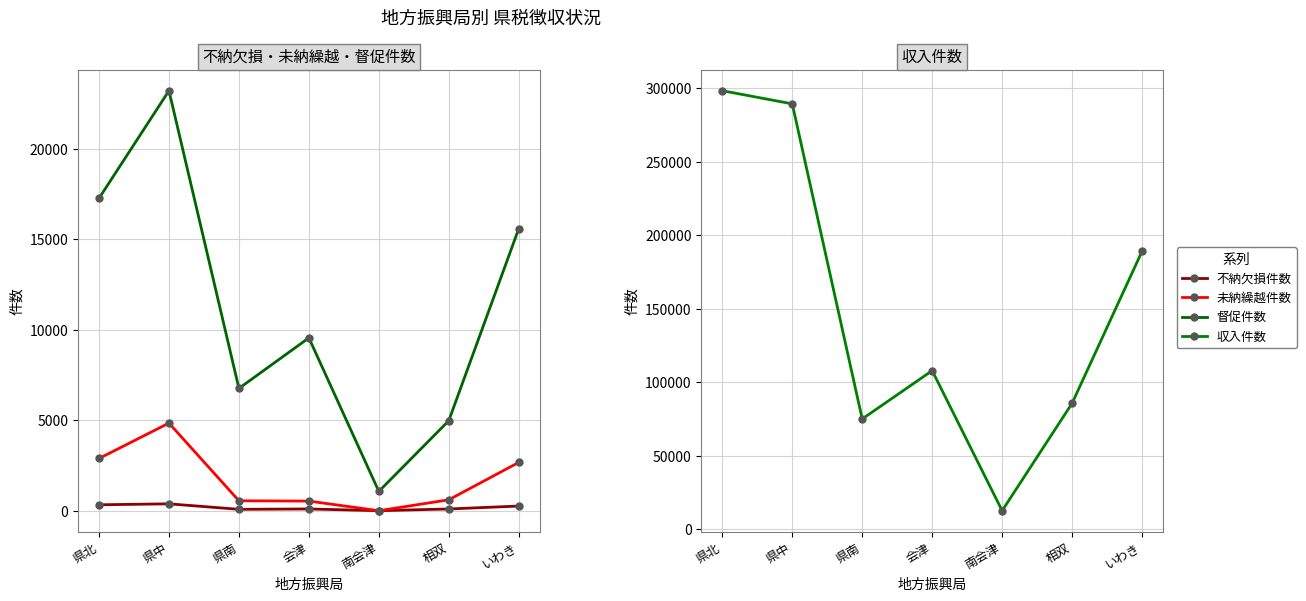

Between 南会津 and 県中, which is larger?

県中